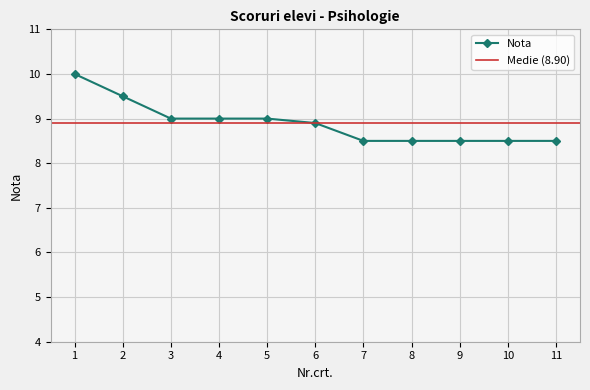

How many data points does each series have?

11